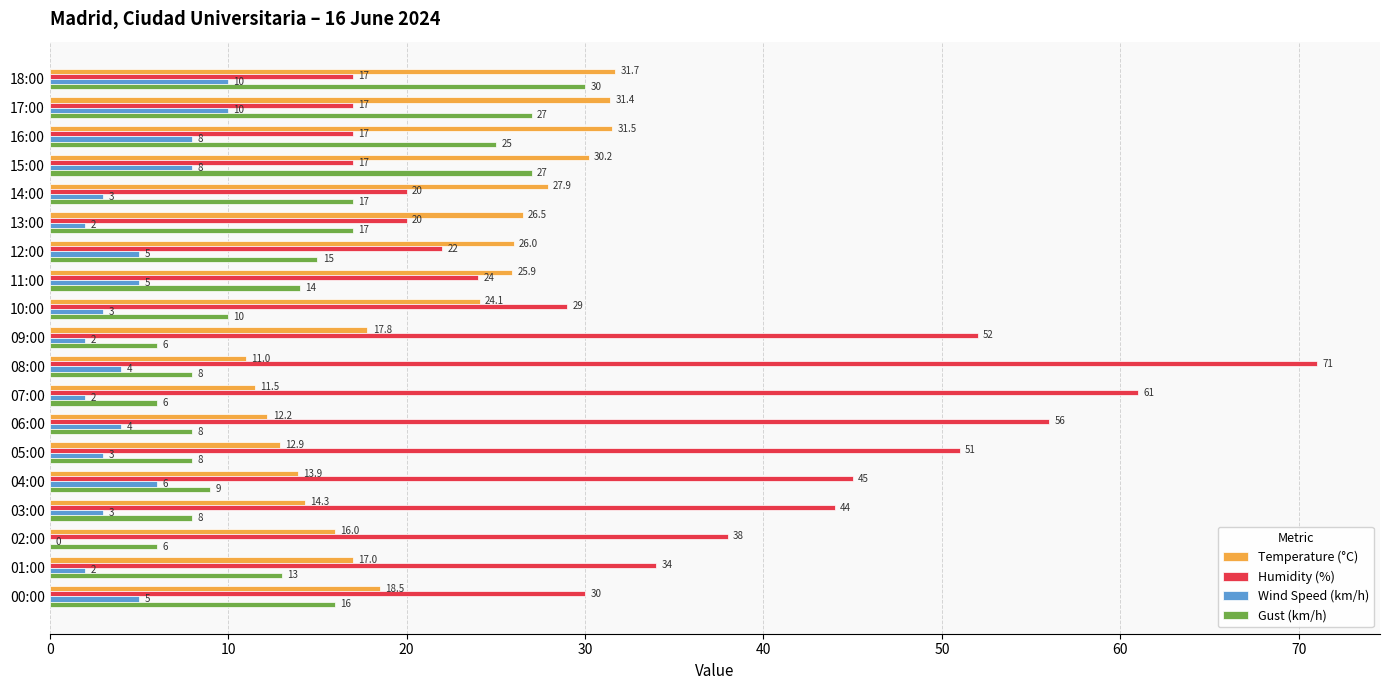

What is the sum of all Humidity (%) values?

665.0